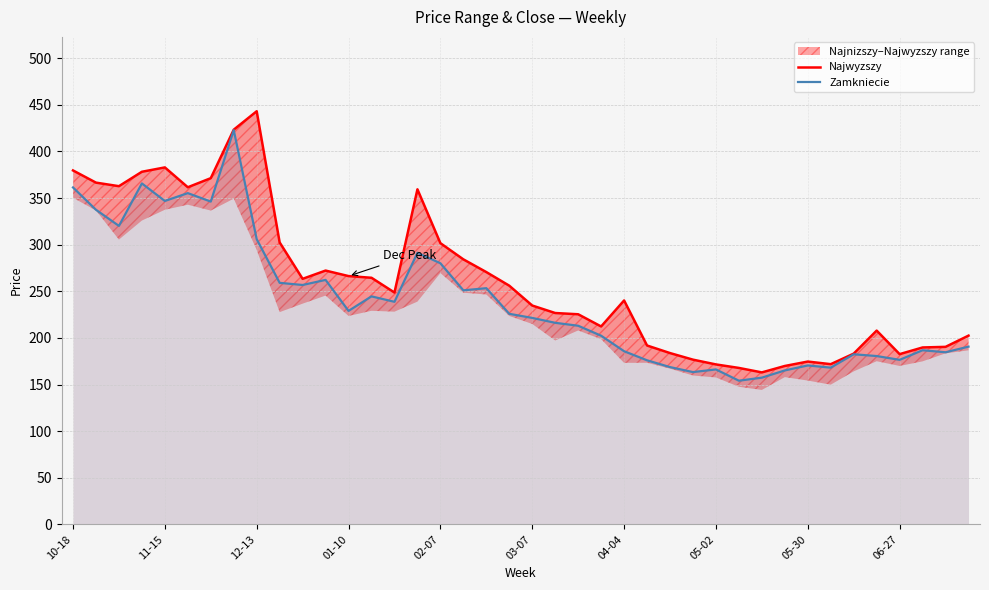

Reading left to right, what are all the values shown in this chart?

Najwyzszy: 379.7	366.6	362.8	378.2	382.9	361.6	371.4	423.4	443.1	302.4	263.4	272.3	266.3	264.5	248.7	359.4	301.7	284.3	270.6	256.0	234.8	226.7	225.4	212.3	240.2	191.9	183.8	176.7	171.6	167.8	163.0	169.9	174.7	171.9	183.2	207.9	182.6	189.8	190.4	202.5
Zamkniecie: 361.4	337.5	320.2	365.7	346.9	355.3	346.2	422.9	306.0	259.1	256.8	262.2	229.0	244.6	238.8	291.4	280.1	251.1	253.4	225.9	221.5	216.2	213.1	202.4	185.8	176.0	168.7	163.4	166.2	154.1	157.4	165.2	170.5	168.1	182.5	180.6	176.5	186.8	184.6	190.7